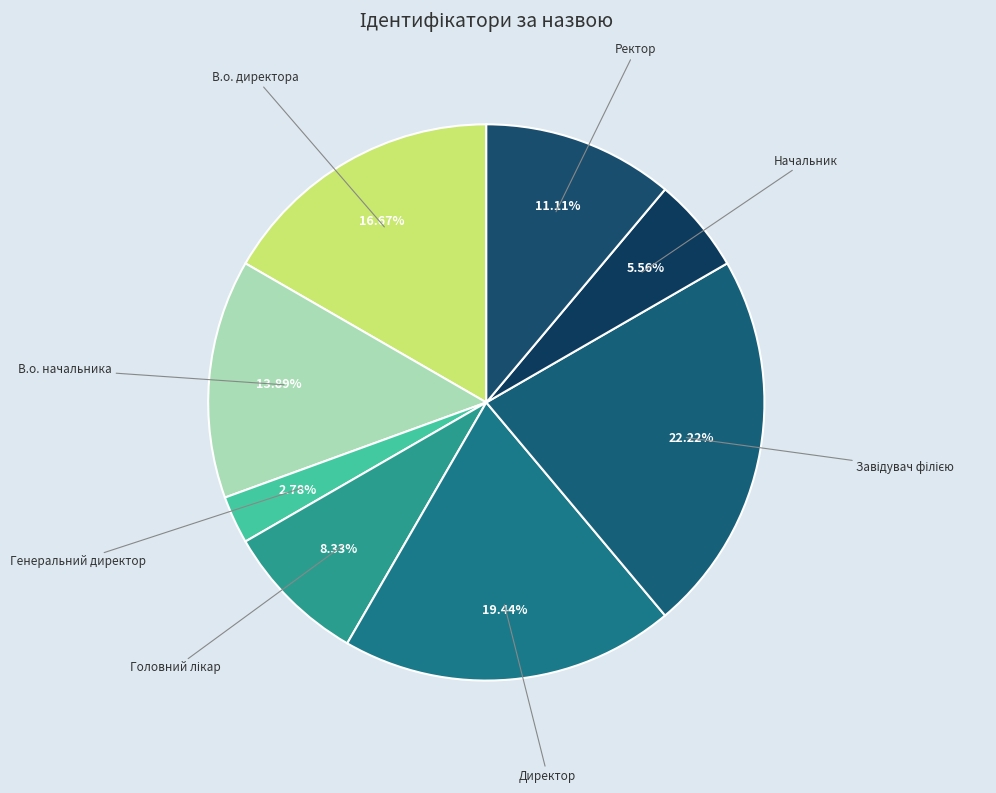

Does any single category account for the majority?

No